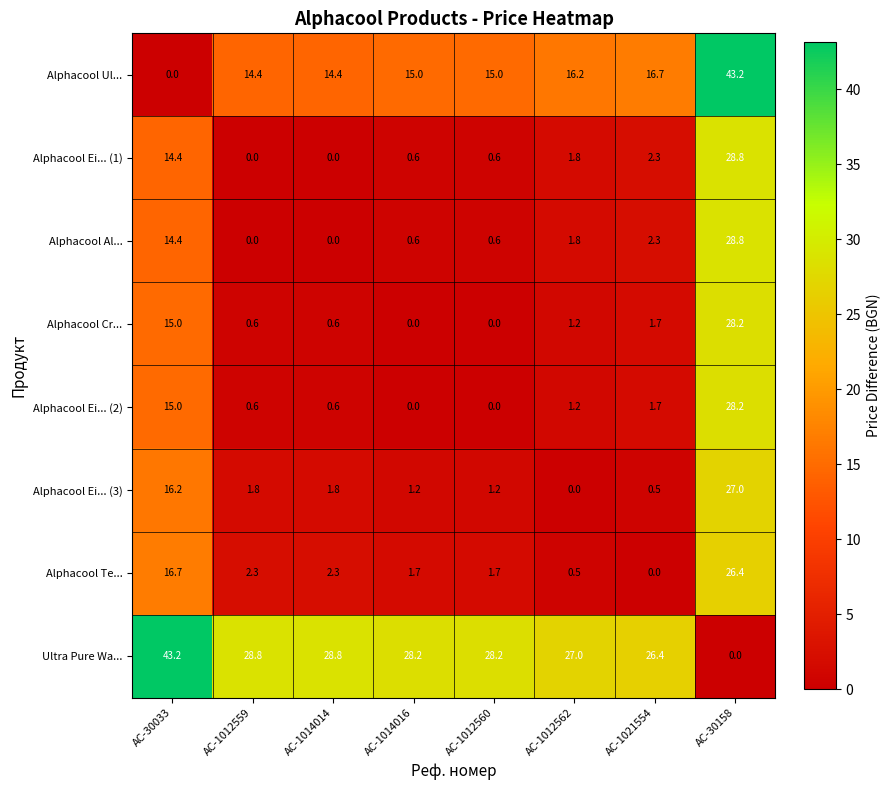

What is the spread (max minus min) of values at AC-30033?

43.2